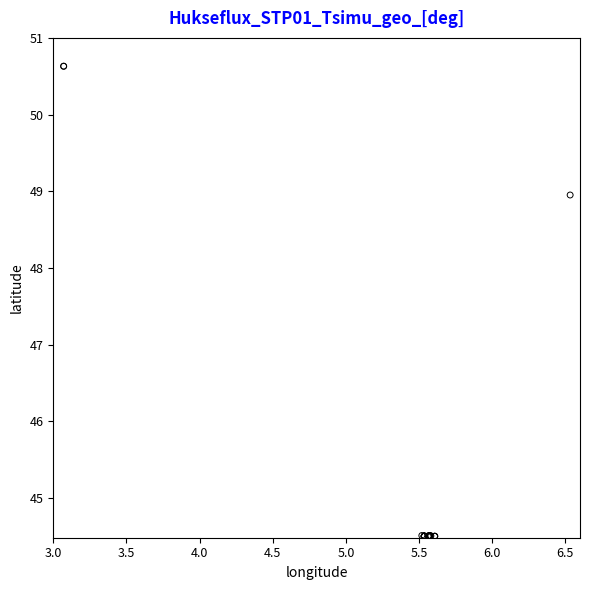

What Y value in the scatter plot is closest to 47?

49.0